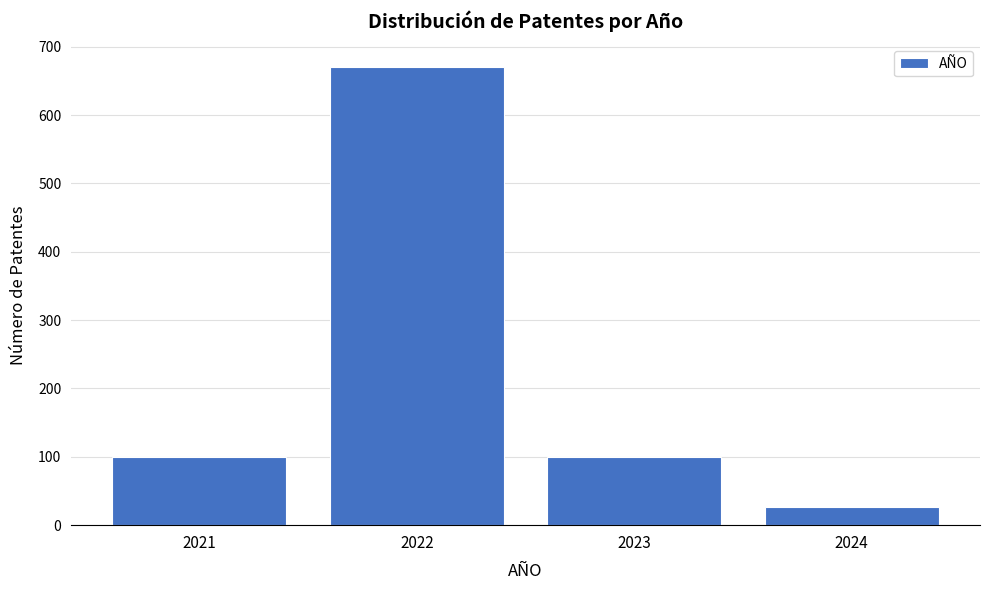

Reading left to right, list every bar in this chart as the range it spans on the x-axis followed by its height. The values are not printed on the chart, so give them approximately, as read against the axis.

2020.5 to 2021.5: 100
2021.5 to 2022.5: 670
2022.5 to 2023.5: 100
2023.5 to 2024.5: 30